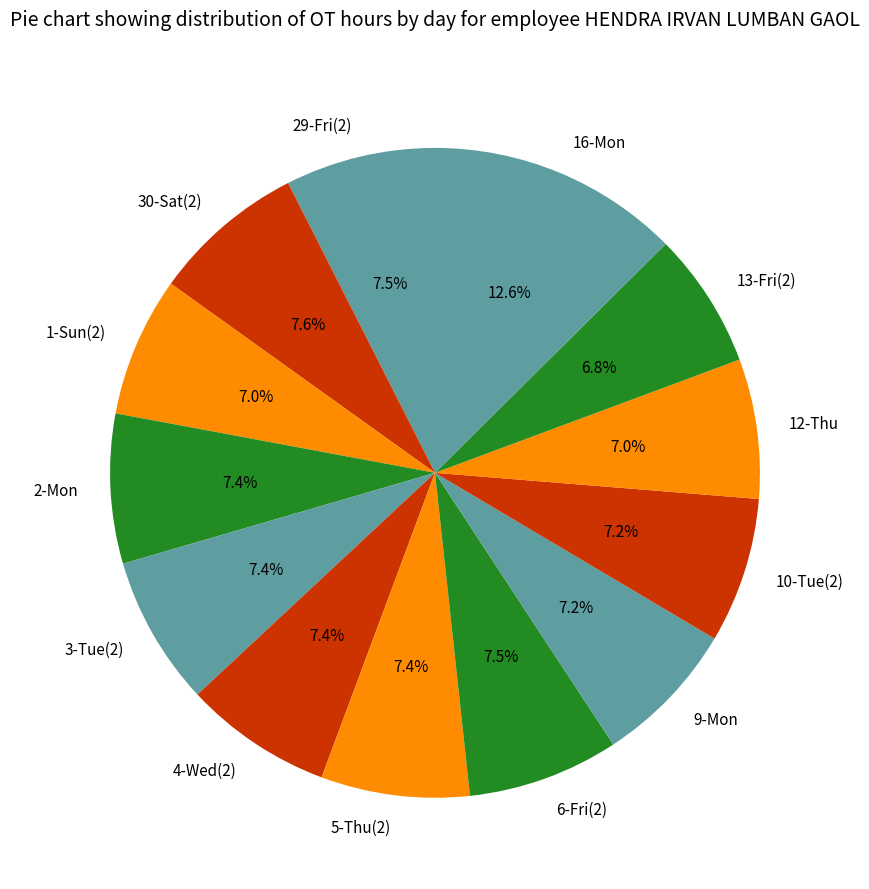

What percentage is NOT represented by 29-Fri(2)?

92.5%